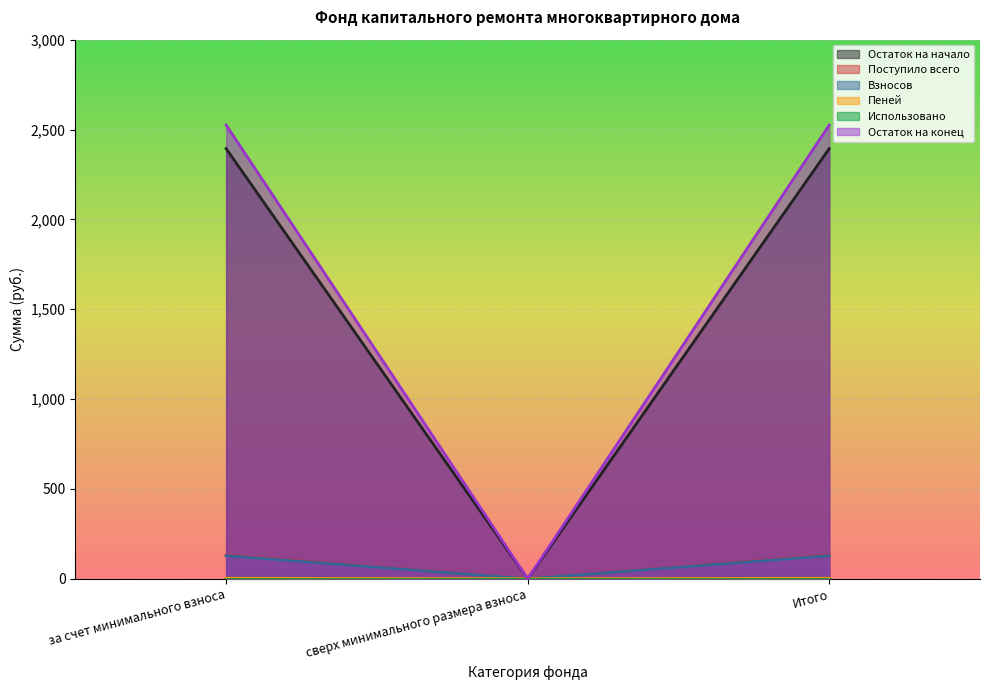

What is the sum of all Поступило всего values?

261.9